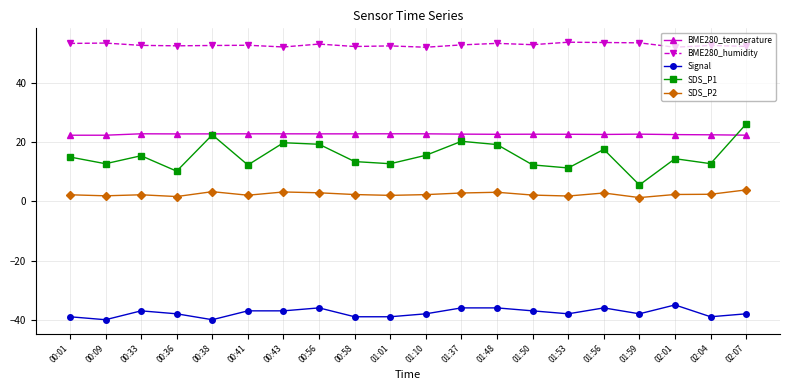

Which series has the largest range (max minus min)?

SDS_P1